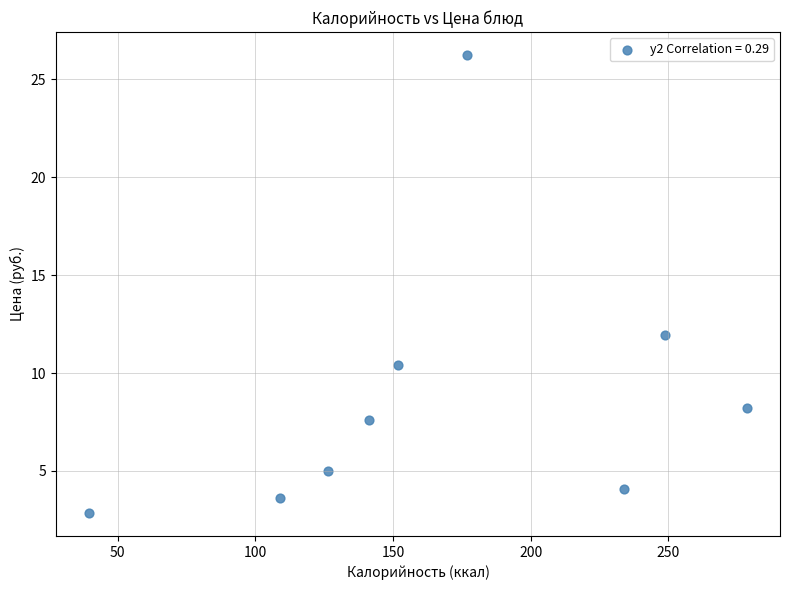

What Y value in the scatter plot is closest to 14?

12.0